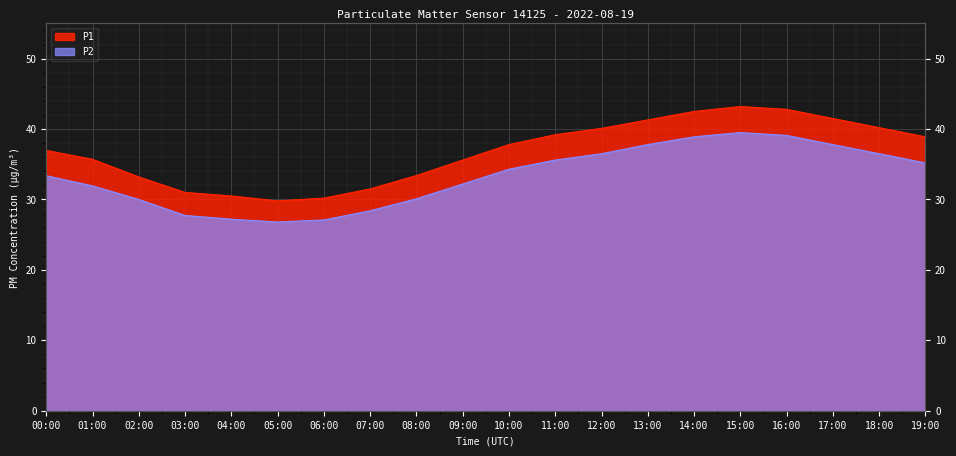

True or false: P1 and P2 cross at least once.

False